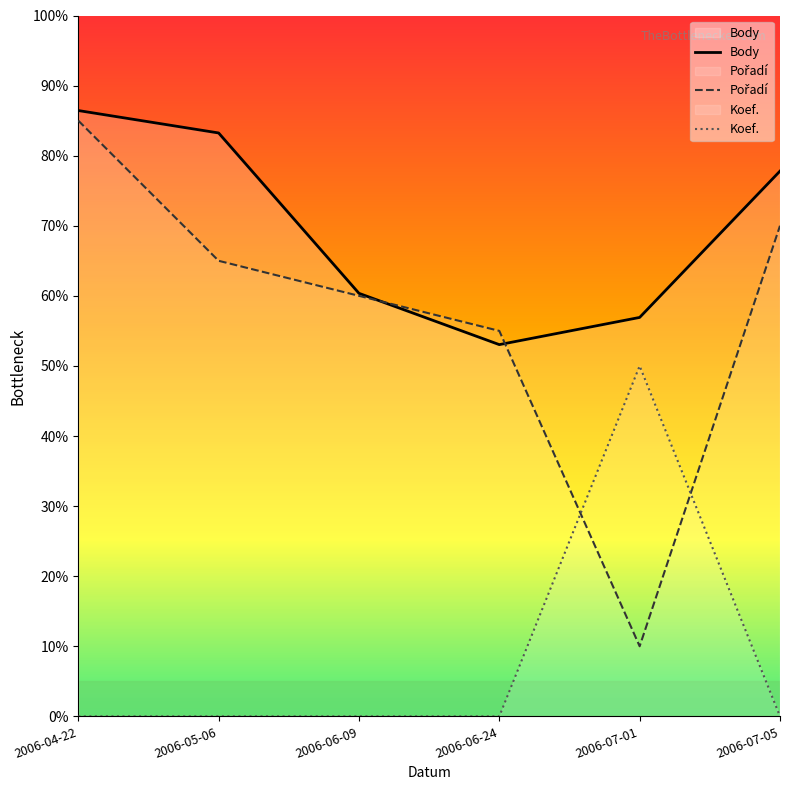

How many series are shown in this chart?

3